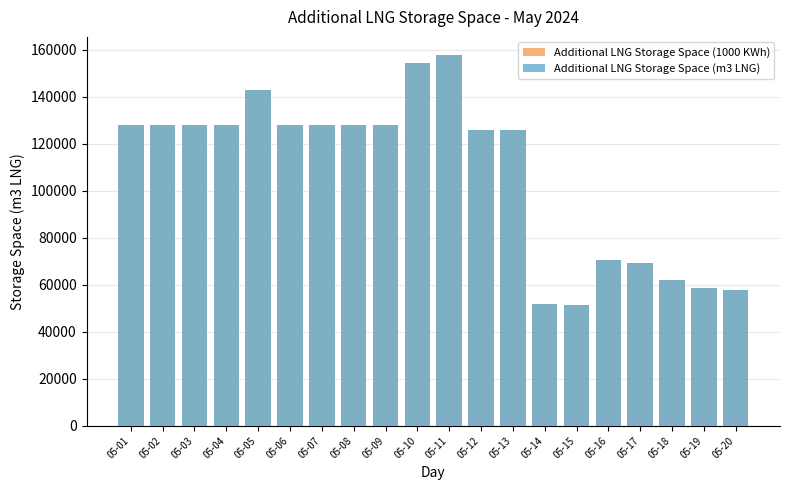

What is the maximum value shown in the chart?

157576.6